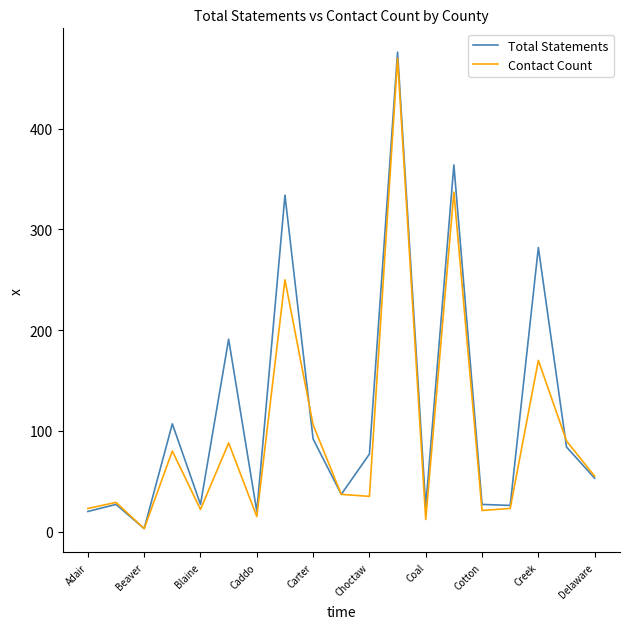

What is the maximum value for Contact Count?

470